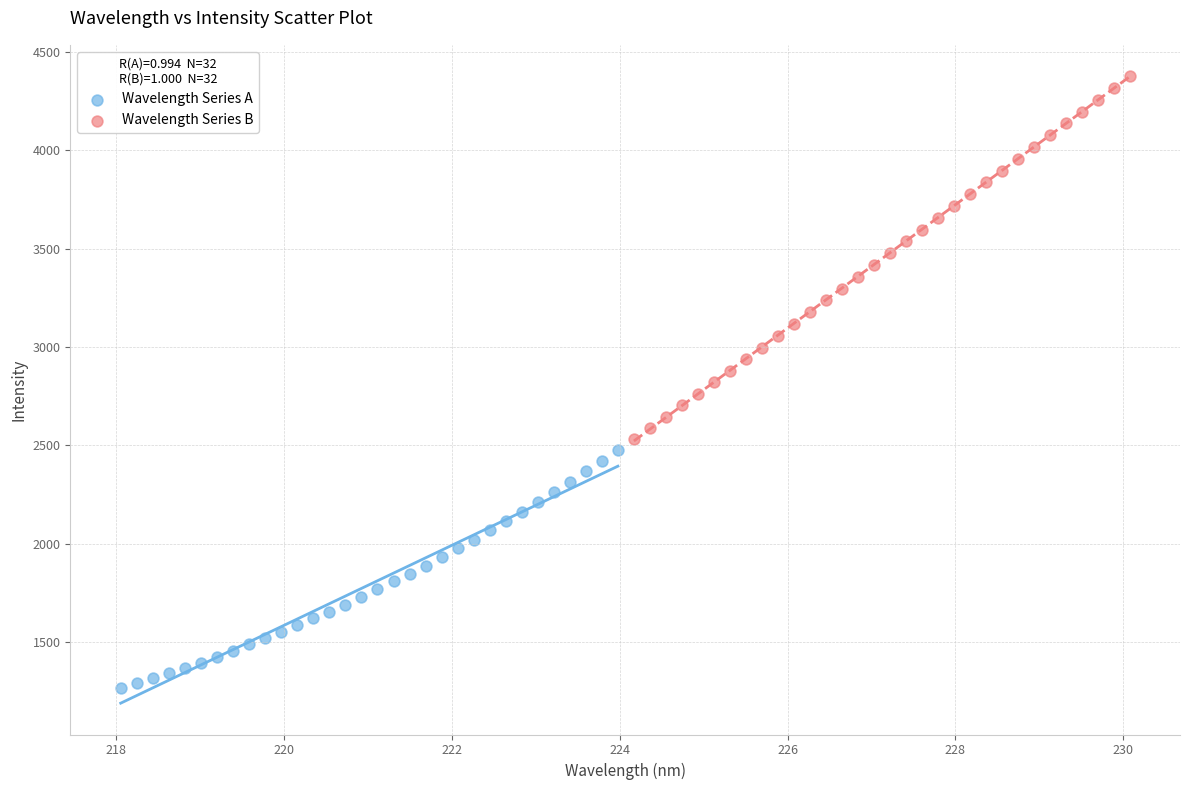

Which series contains the lowest Y value?

Wavelength Series A